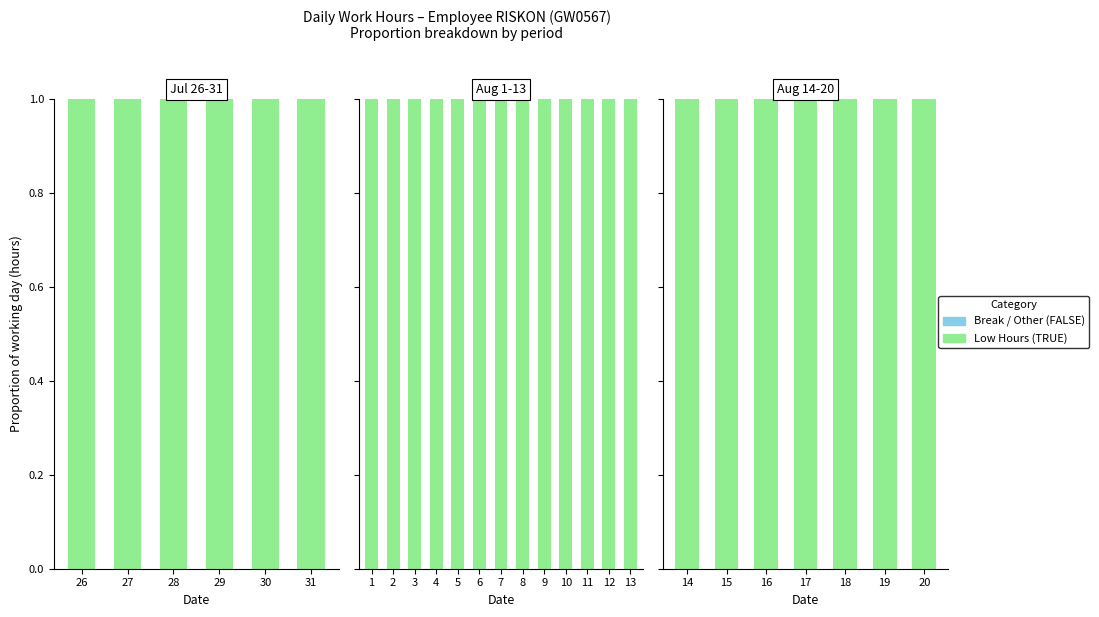

Which label corresponds to the smallest value in the chart?

14